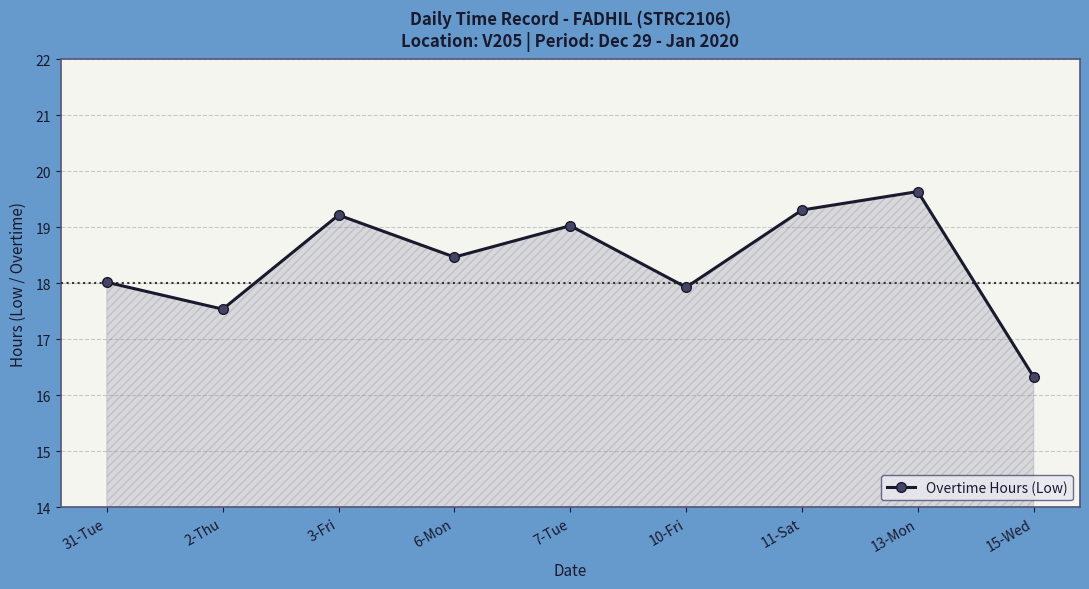

How many interior local valleys (lower than both neighbors) does the data have?

3